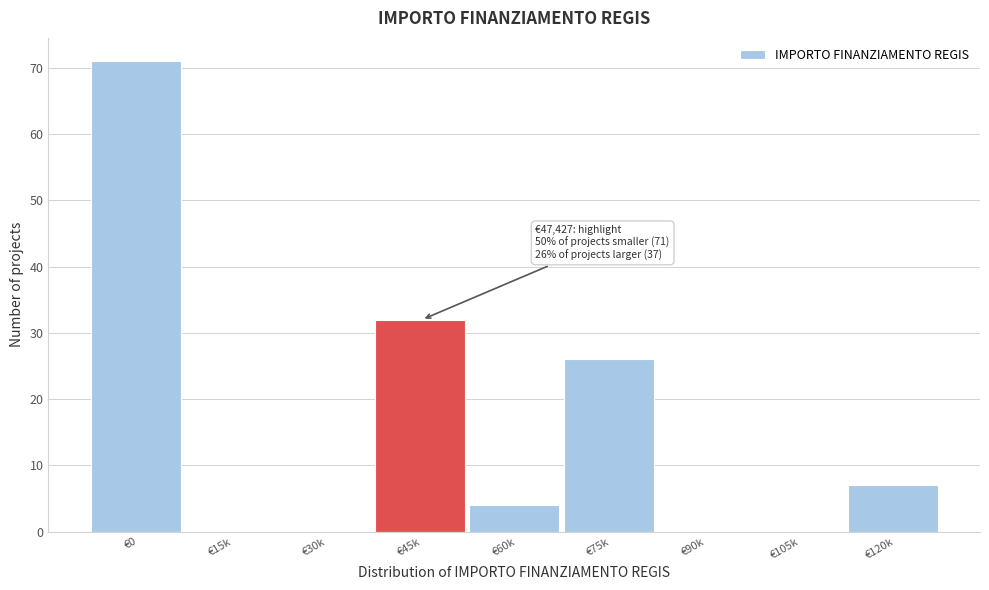

Reading left to right, what are all the values shown in this chart?

€0=71	€15k=0	€30k=0	€45k=32	€60k=4	€75k=26	€90k=0	€105k=0	€120k=7